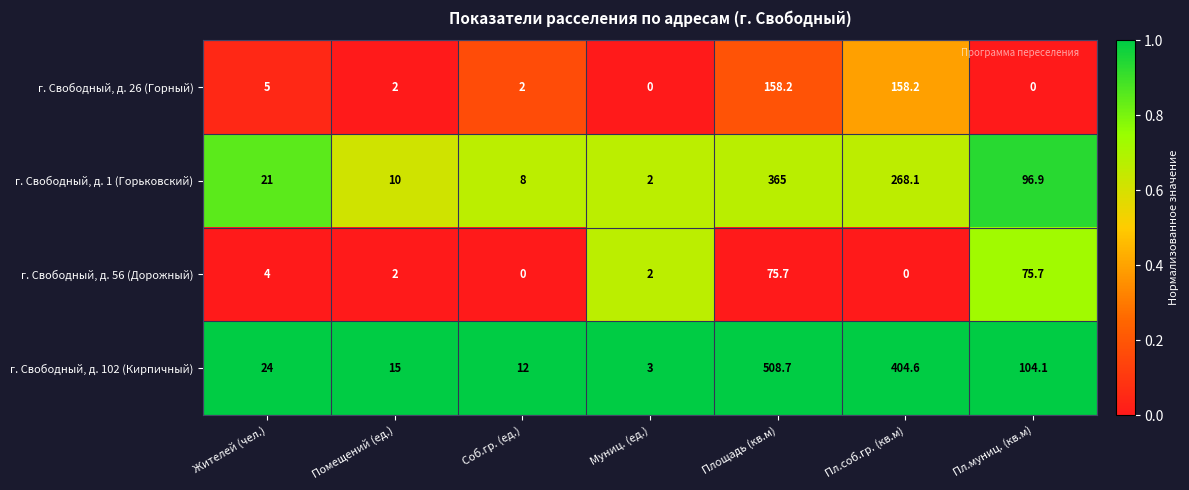

What is the lowest value of the г. Свободный, д. 102 (Кирпичный) series?

3.0